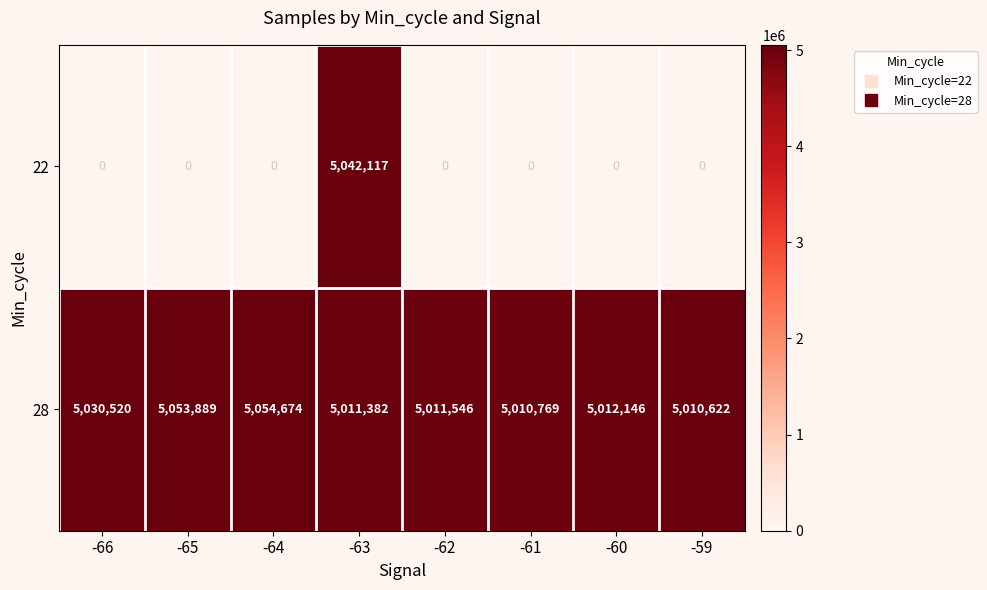

Where does the 28 series first go above 5012146?

-66